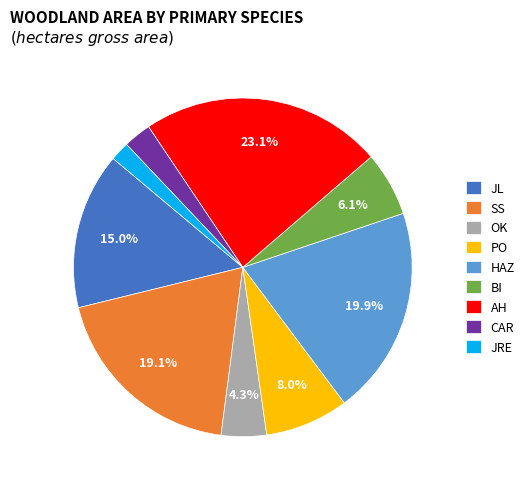

Does JRE represent more than half of the total?

No